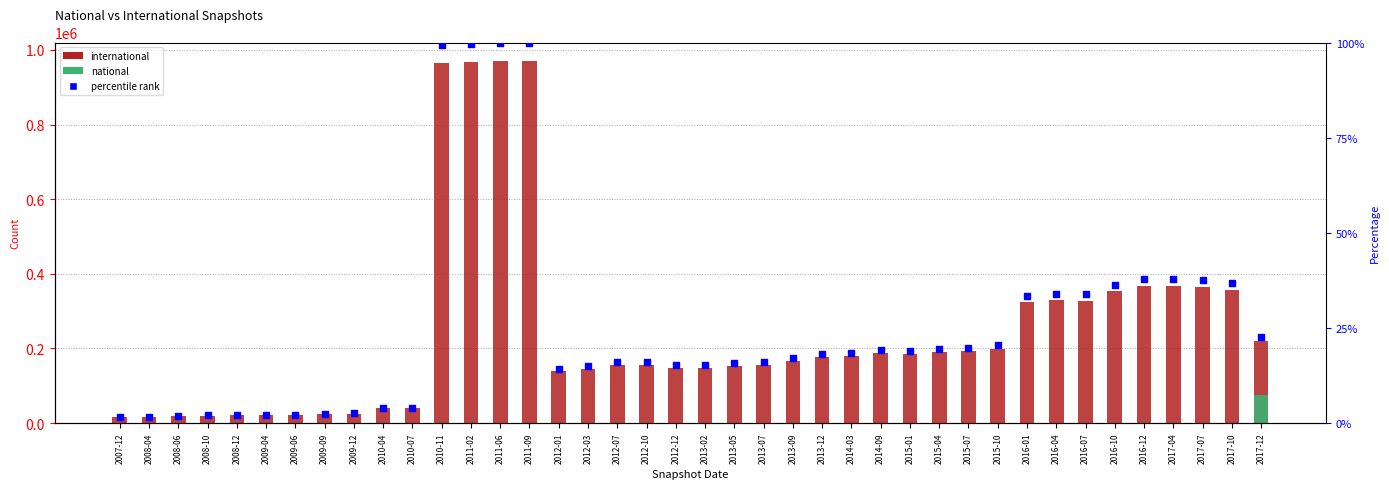

At which category is the sum across all series the highest?

2011-06